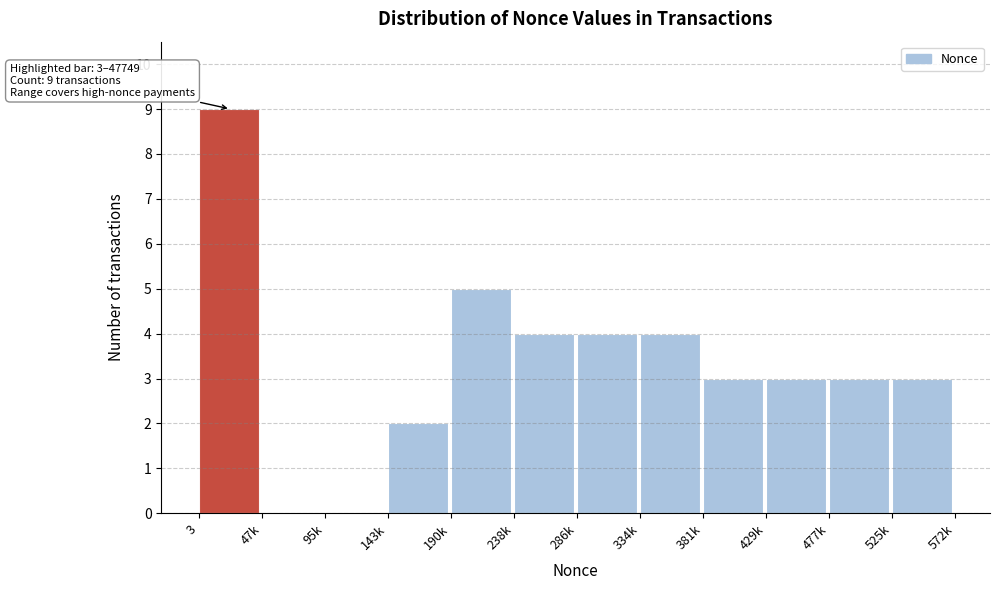

Reading left to right, transcribe all the data shown in this chart.

3=9	47k=0	95k=0	143k=2	190k=5	238k=4	286k=4	334k=4	381k=3	429k=3	477k=3	525k=3